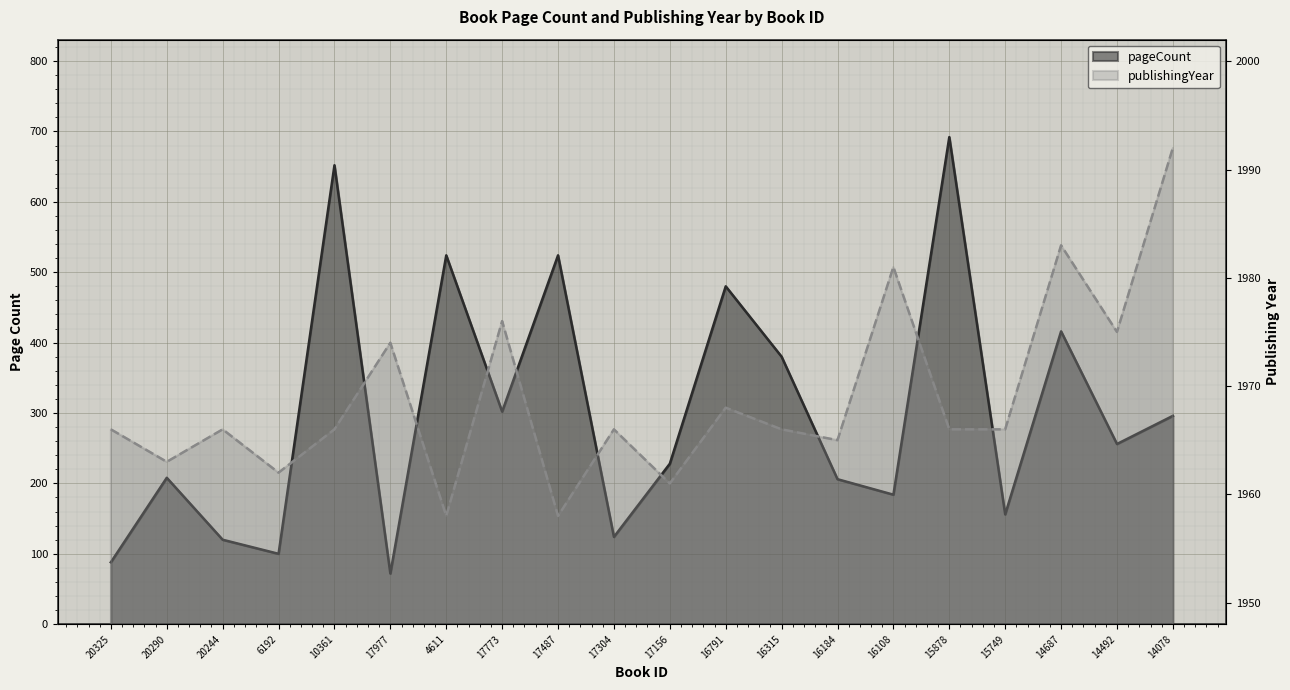

Between 16184 and 14687, which series saw the biggest shift?

pageCount